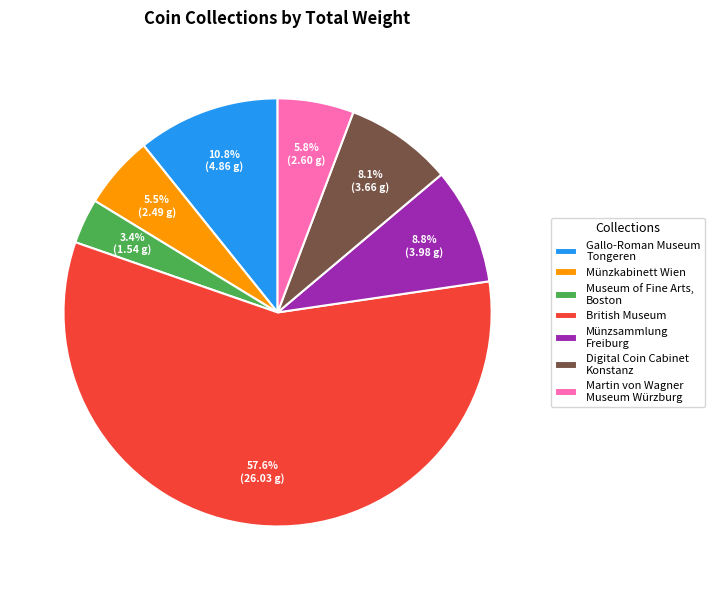

How many slices are in this pie chart?

7